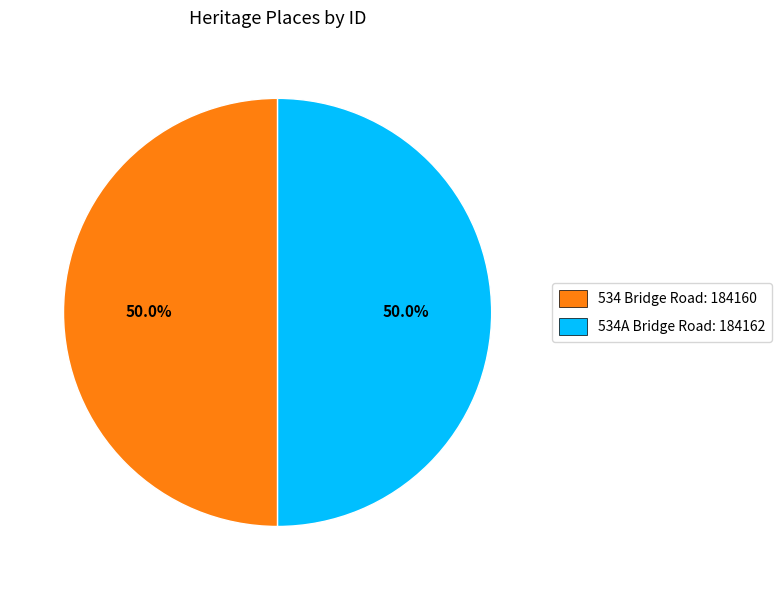

Approximately how many times larger is the value at 534A Bridge Road: 184162 compared to 534 Bridge Road: 184160?

1.0